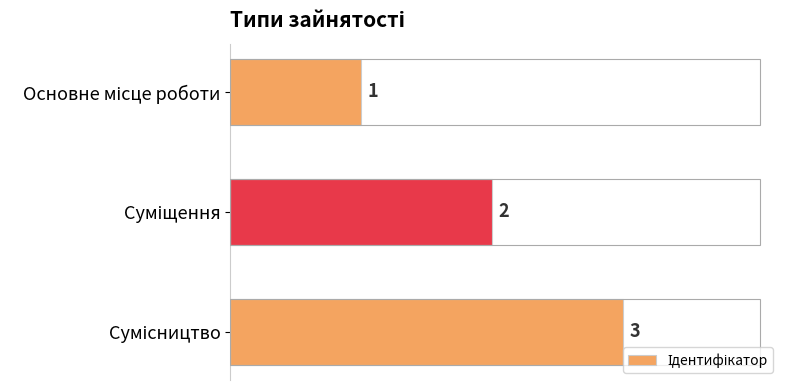

What is the maximum value shown in the chart?

3